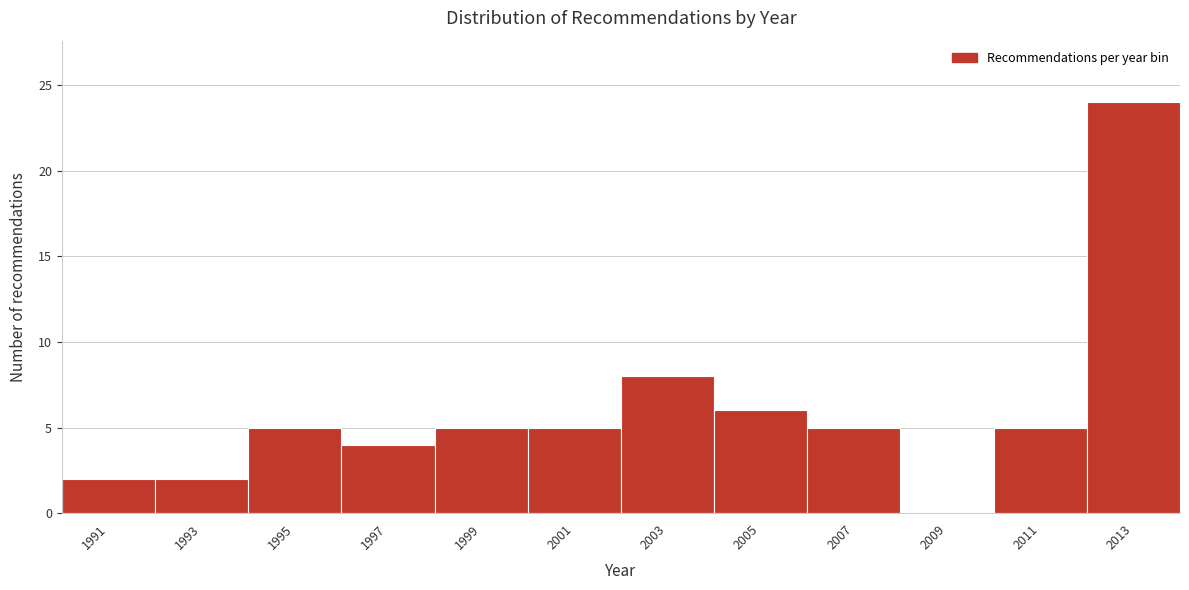

Reading right to left, what are all the values shown in this chart?

2013=24	2011=5	2009=0	2007=5	2005=6	2003=8	2001=5	1999=5	1997=4	1995=5	1993=2	1991=2